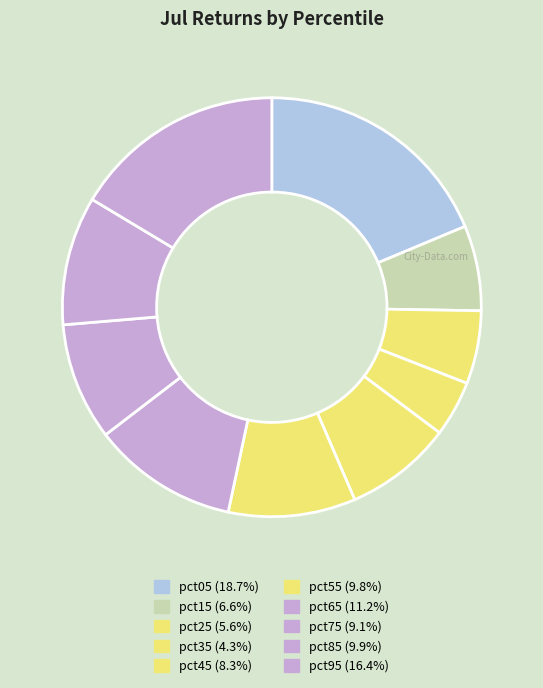

How many slices are in this pie chart?

10